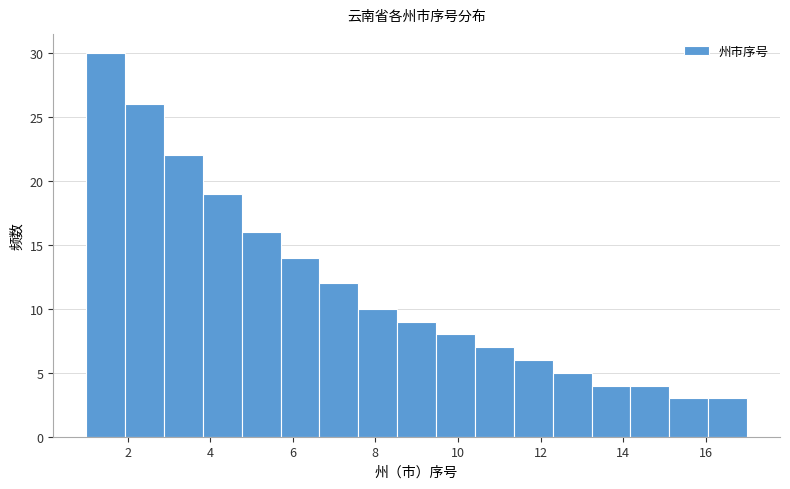

Reading left to right, list every bar in this chart as the range it spans on the x-axis followed by its height. Neither the bar edges nor the heights are printed on the chart, so give them approximately, as read against the axes.

1.0 to 2.0: 30
2.0 to 2.8: 26
2.8 to 3.8: 22
3.8 to 4.8: 19
4.8 to 5.8: 16
5.8 to 6.6: 14
6.6 to 7.6: 12
7.6 to 8.6: 10
8.6 to 9.4: 9
9.4 to 10.4: 8
10.4 to 11.4: 7
11.4 to 12.2: 6
12.2 to 13.2: 5
13.2 to 14.2: 4
14.2 to 15.2: 4
15.2 to 16.0: 3
16.0 to 17.0: 3